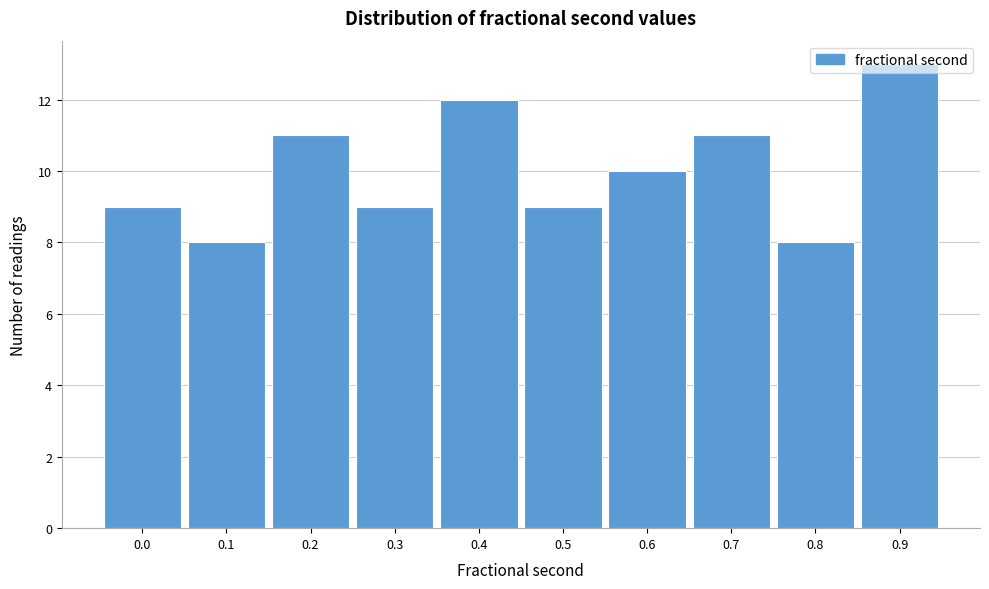

What is the average value?

10